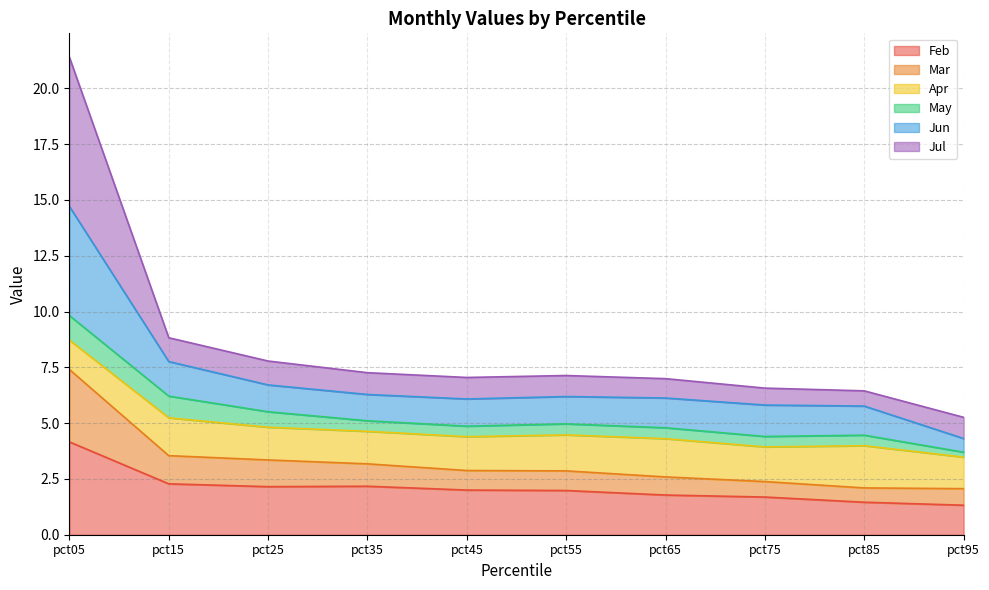

At which label does Jun first exceed 7?

pct05